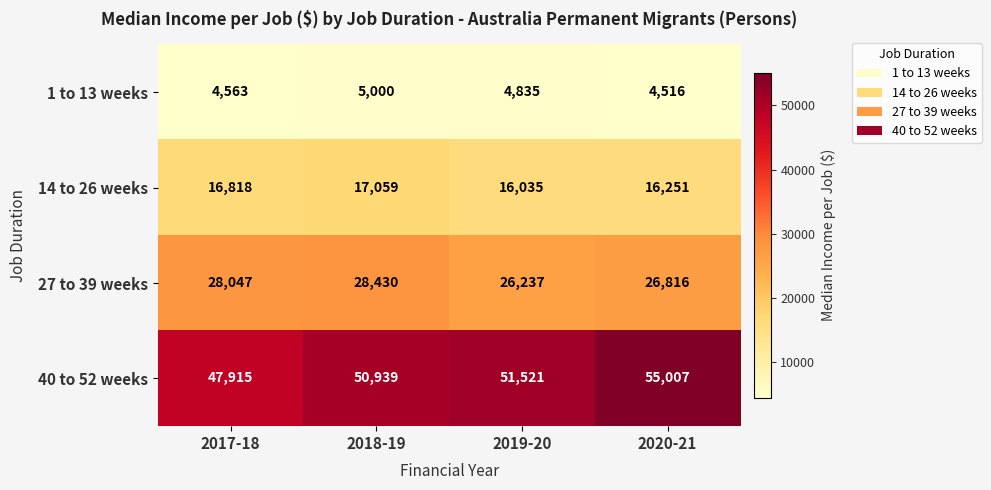

Count the 14 to 26 weeks values in the range 16251 to 17059.

3